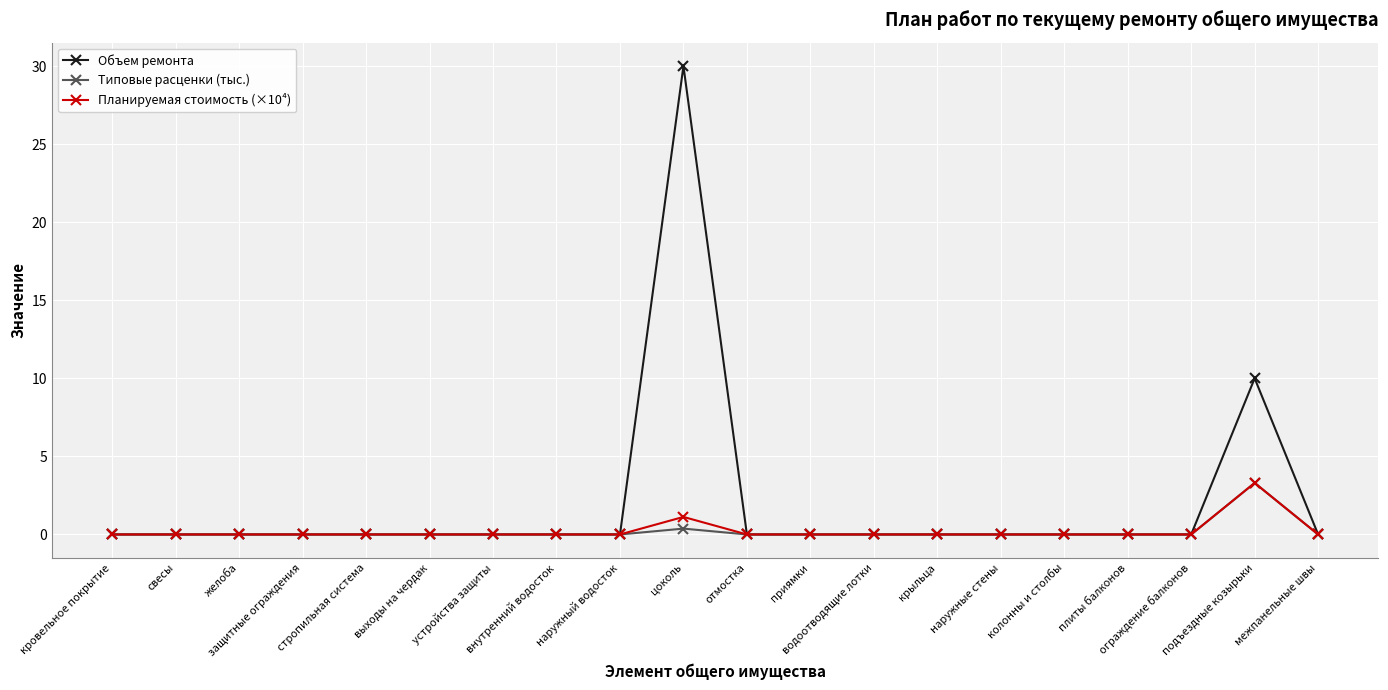

Reading right to left, extract all data points from this chart.

Объем ремонта: 0.0	10.0	0.0	0.0	0.0	0.0	0.0	0.0	0.0	0.0	30.0	0.0	0.0	0.0	0.0	0.0	0.0	0.0	0.0	0.0
Типовые расценки (тыс.): 0.0	3.3	0.0	0.0	0.0	0.0	0.0	0.0	0.0	0.0	0.4	0.0	0.0	0.0	0.0	0.0	0.0	0.0	0.0	0.0
Планируемая стоимость (×10⁴): 0.0	3.3	0.0	0.0	0.0	0.0	0.0	0.0	0.0	0.0	1.1	0.0	0.0	0.0	0.0	0.0	0.0	0.0	0.0	0.0